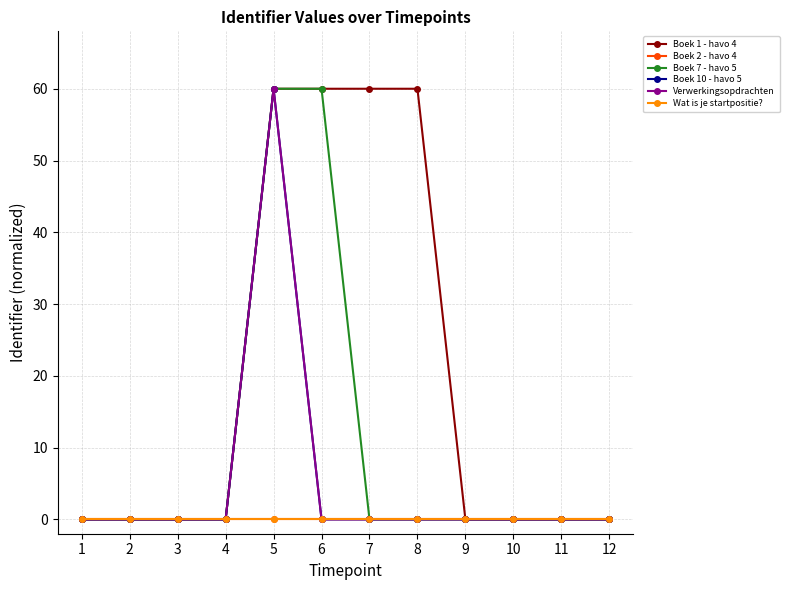

What is the average value of the Boek 10 - havo 5 series?

5